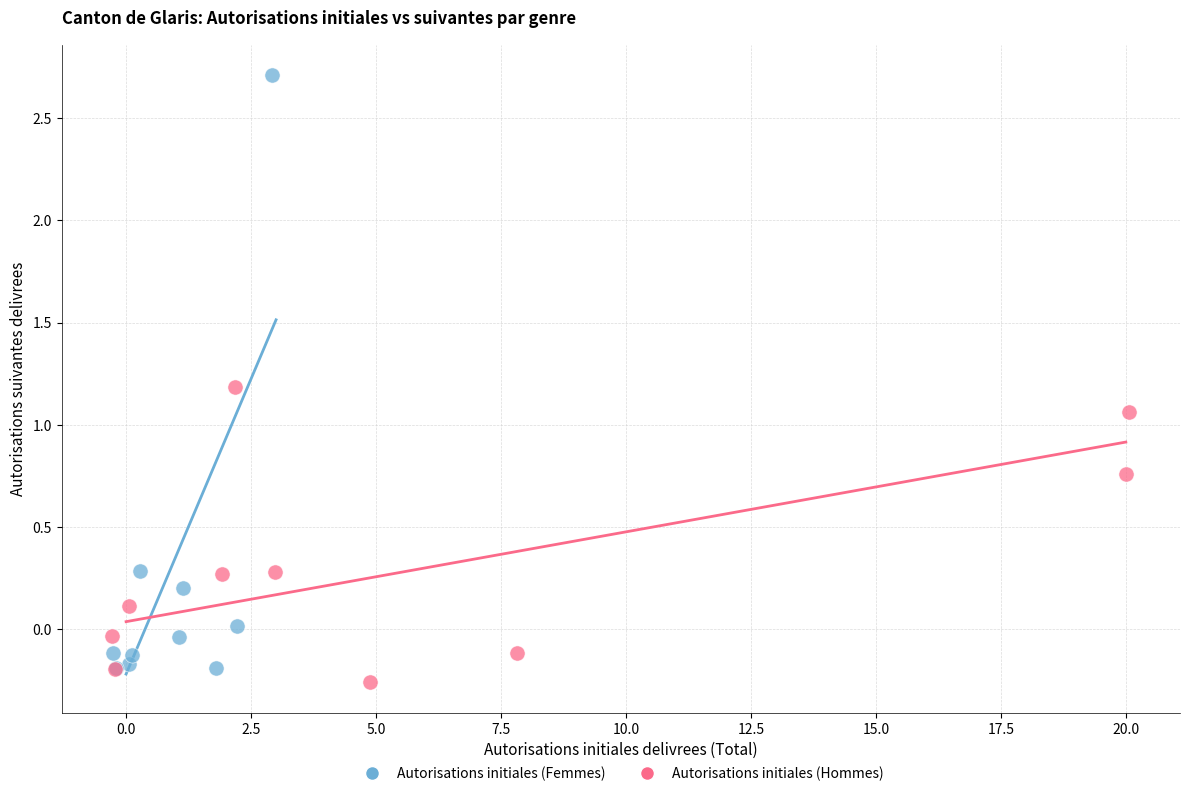

Which series contains the lowest Y value?

Autorisations initiales (Hommes)